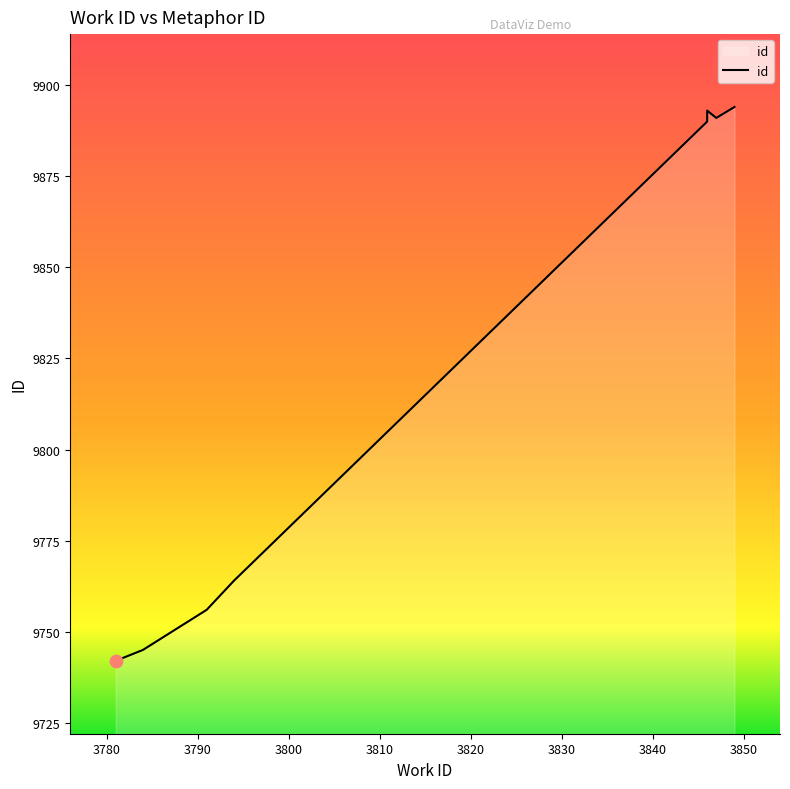

Which has a higher value, 3849 or 3781?

3849